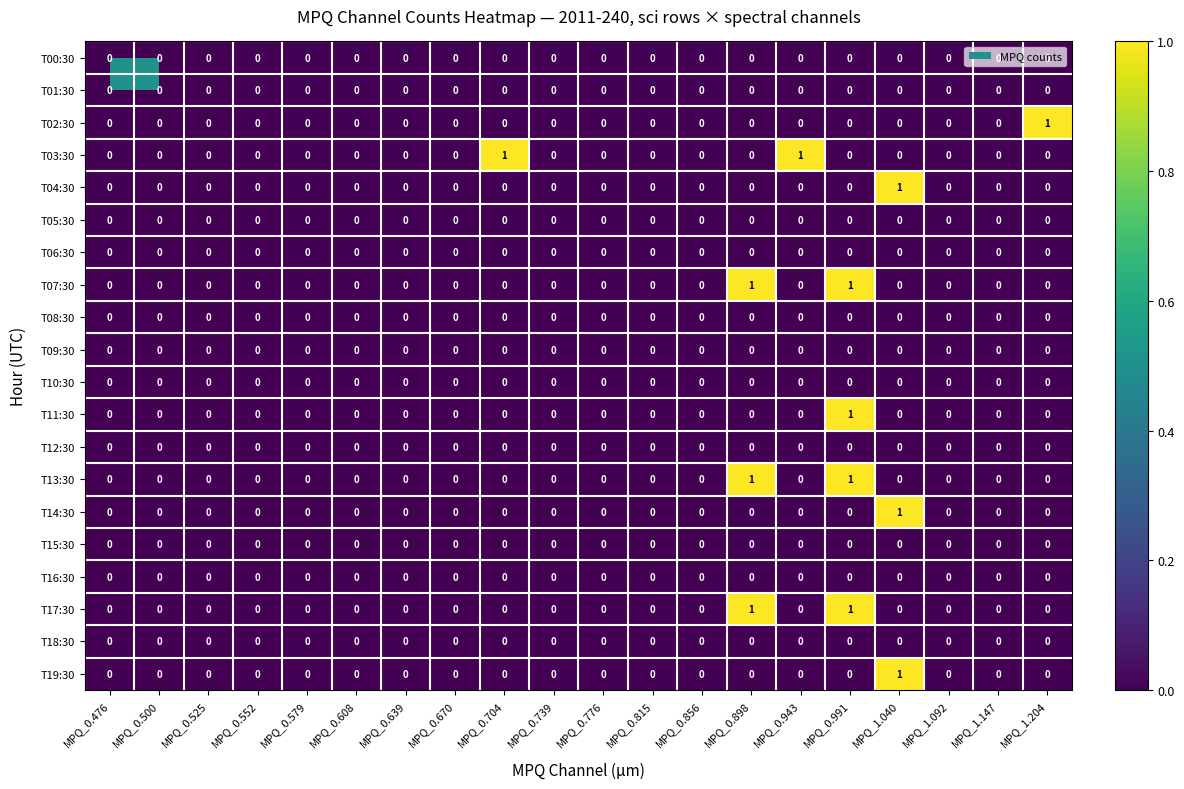

The value of T05:30 at MPQ_1.147 is 0. True or false?

True